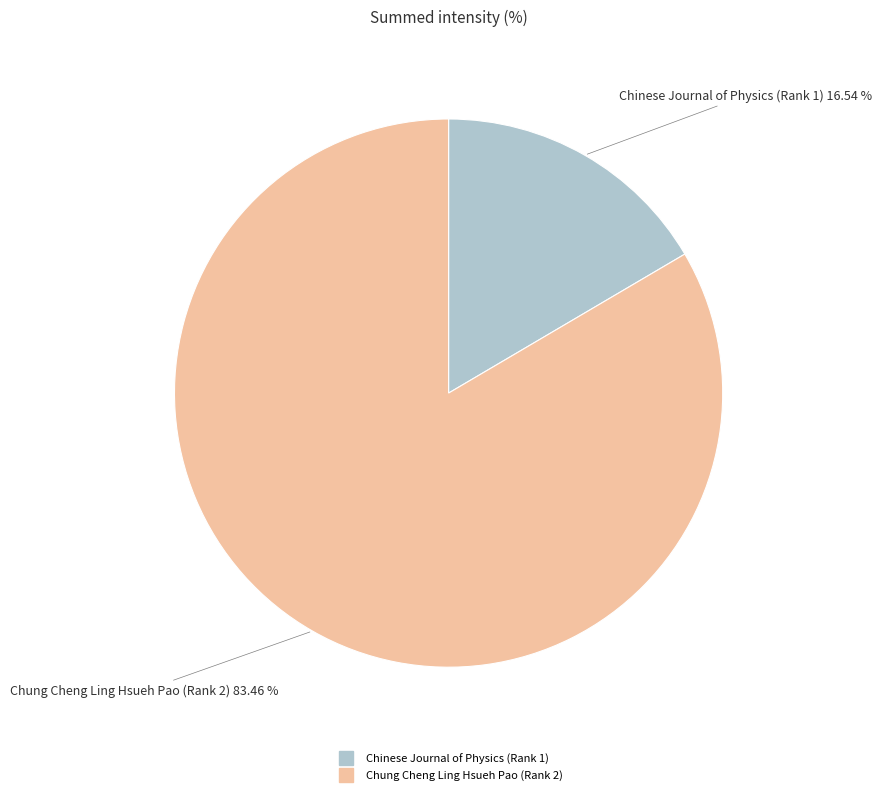

Is Chinese Journal of Physics (Rank 1) the majority of the pie?

No